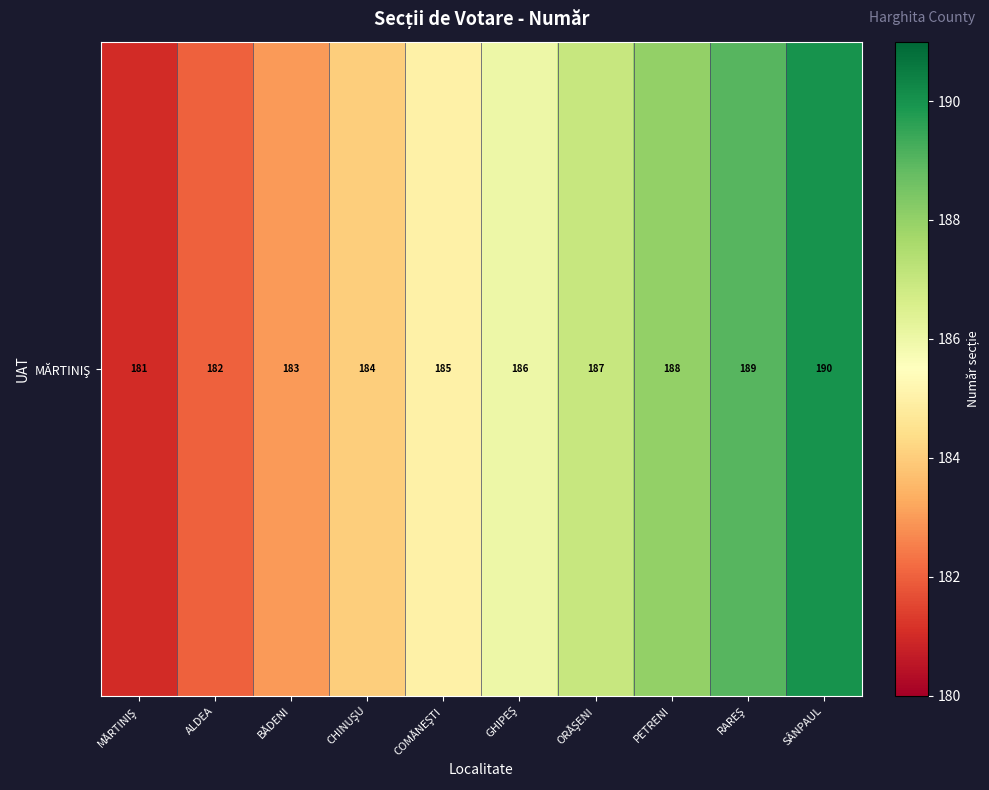

Which category has the highest value across all series?

SÂNPAUL